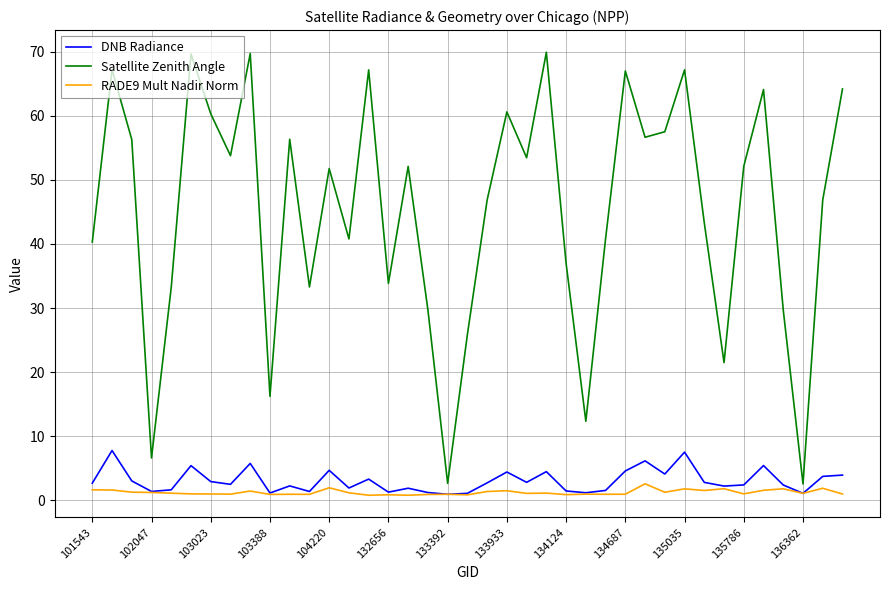

Which series has the largest range (max minus min)?

Satellite Zenith Angle